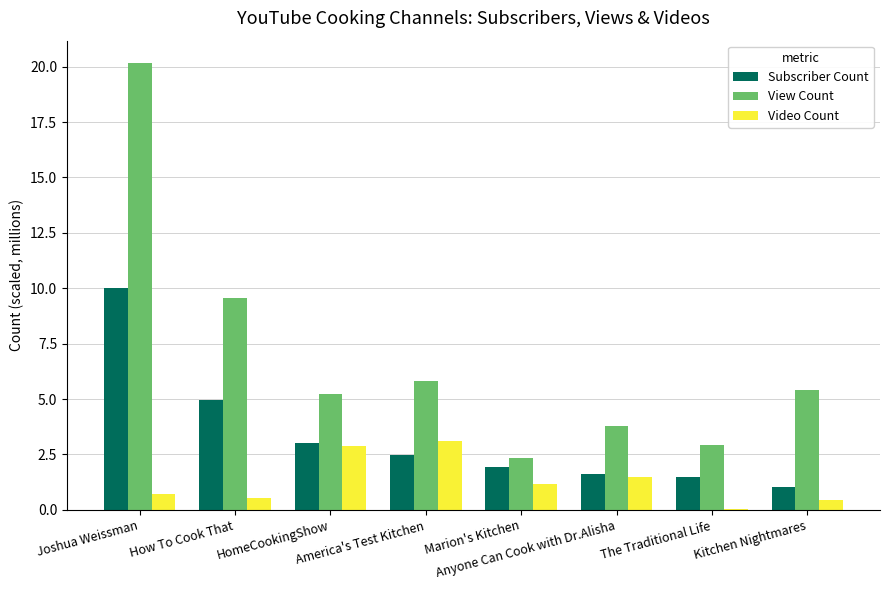

What is the sum of all View Count values?

55.2